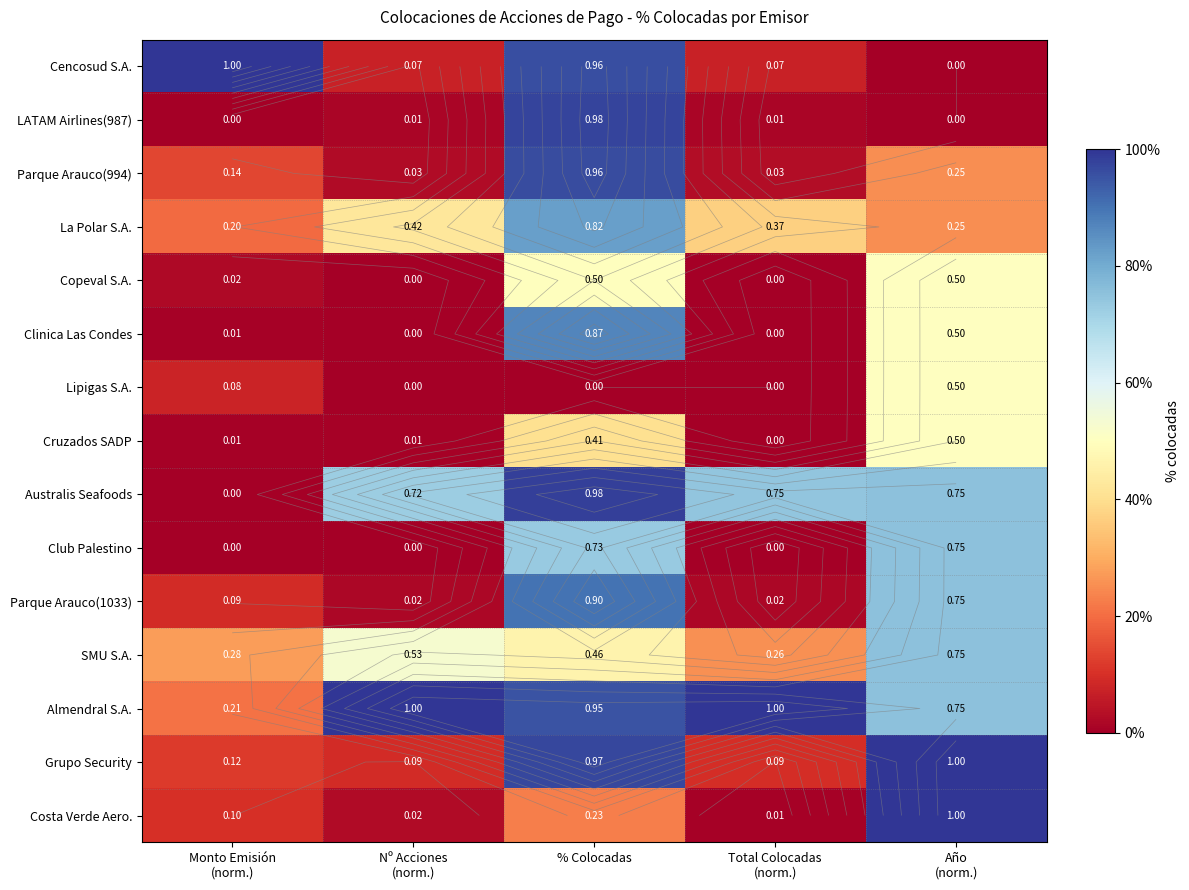

Which series changed the most between % Colocadas and Total Colocadas (norm.)?

LATAM Airlines(987)